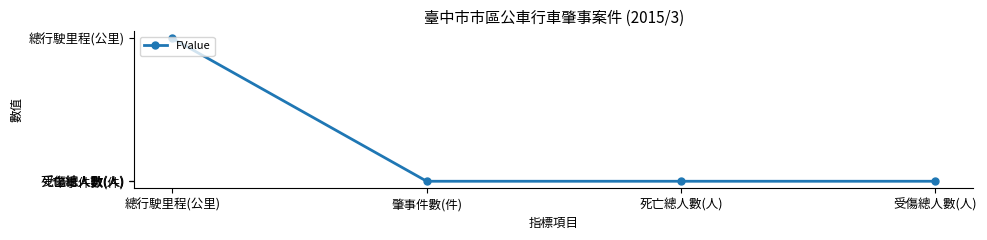

Which label corresponds to the smallest value in the chart?

死亡總人數(人)